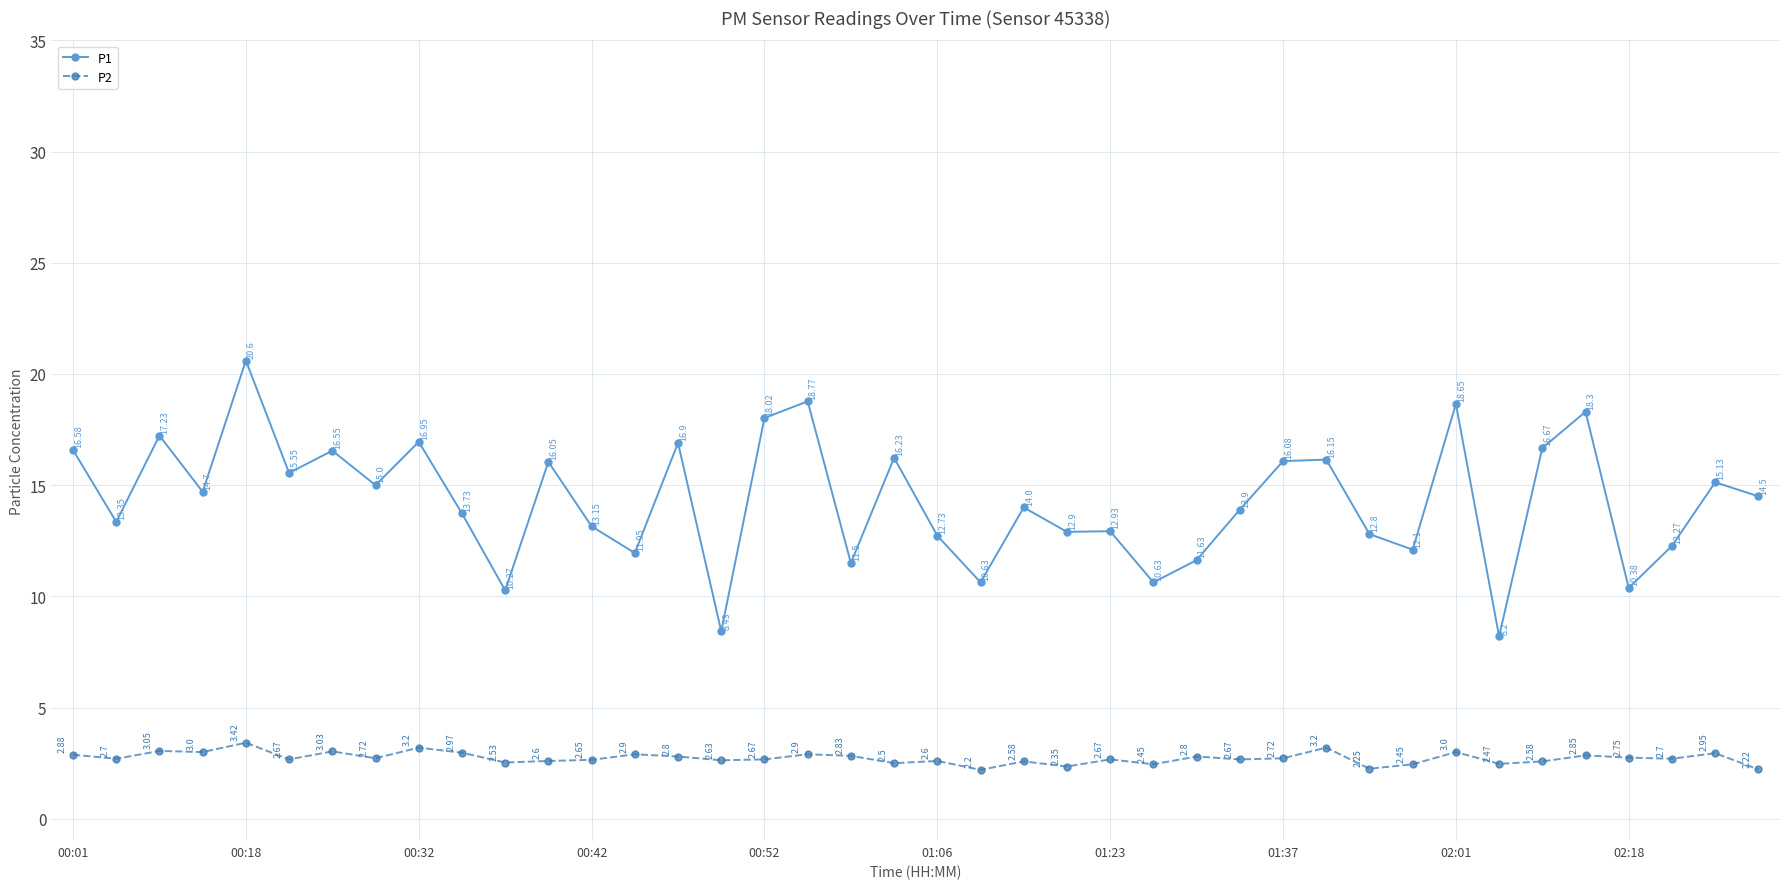

True or false: P2 and P1 intersect in this chart.

False